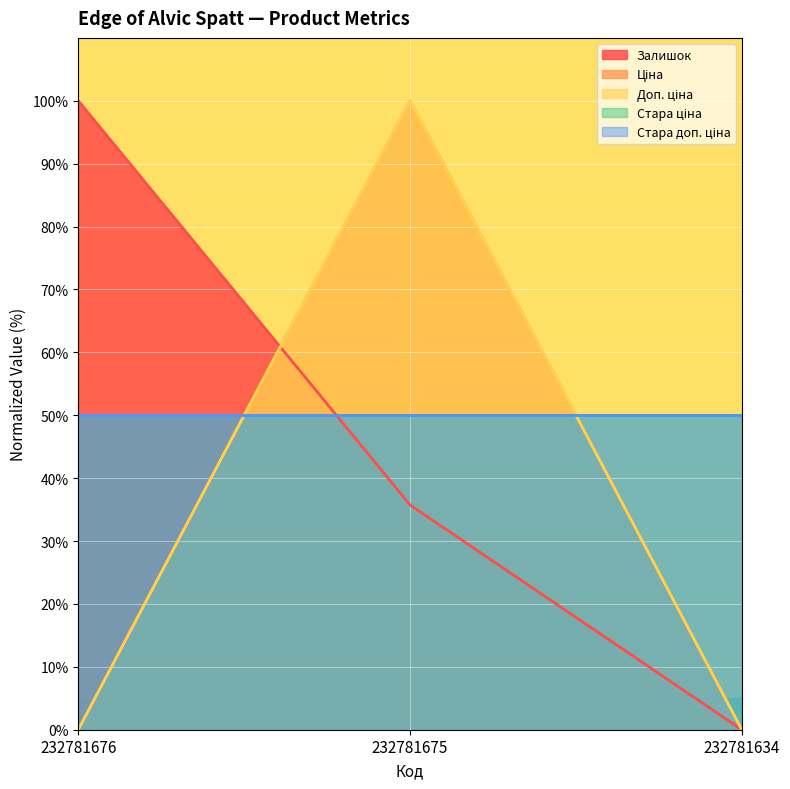

How many categories are shown in the chart?

3